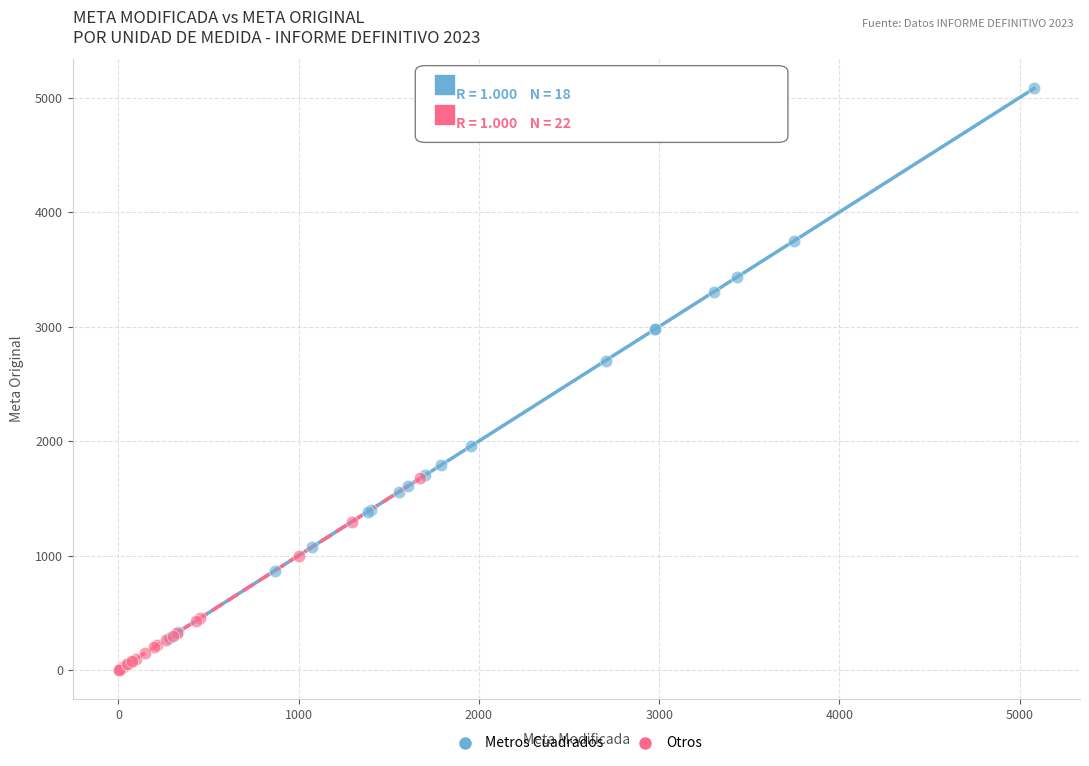

Which series has the largest Y range (max minus min)?

Metros Cuadrados